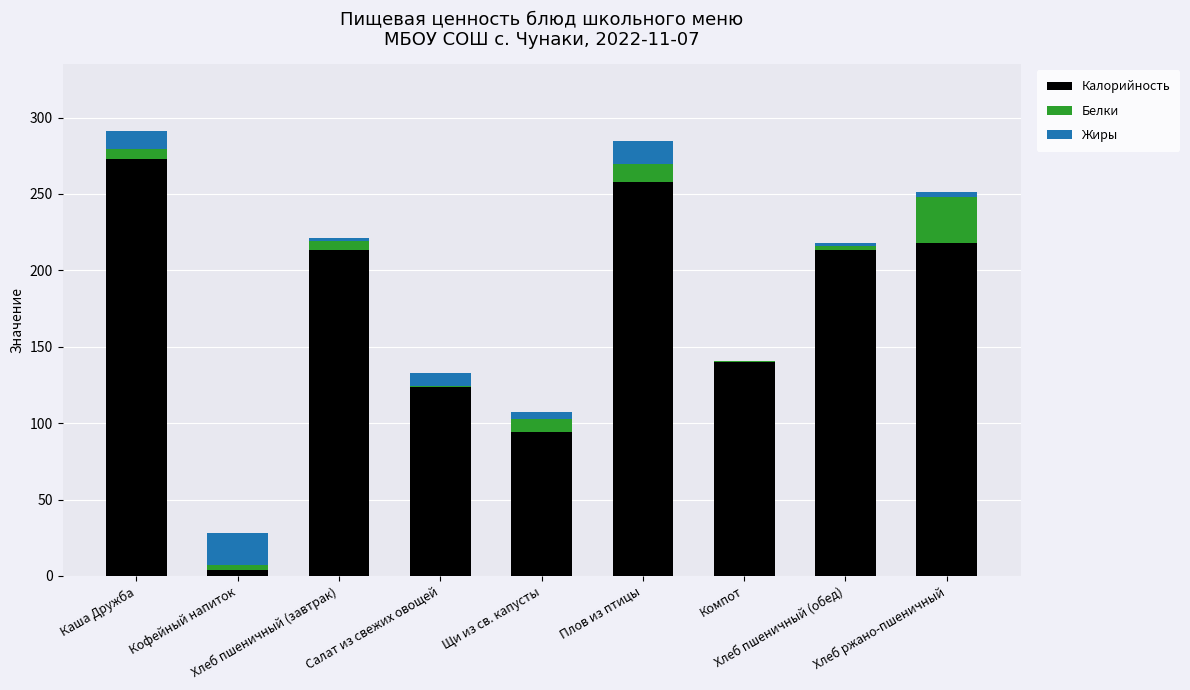

What is the average value of the Калорийность series?

170.7